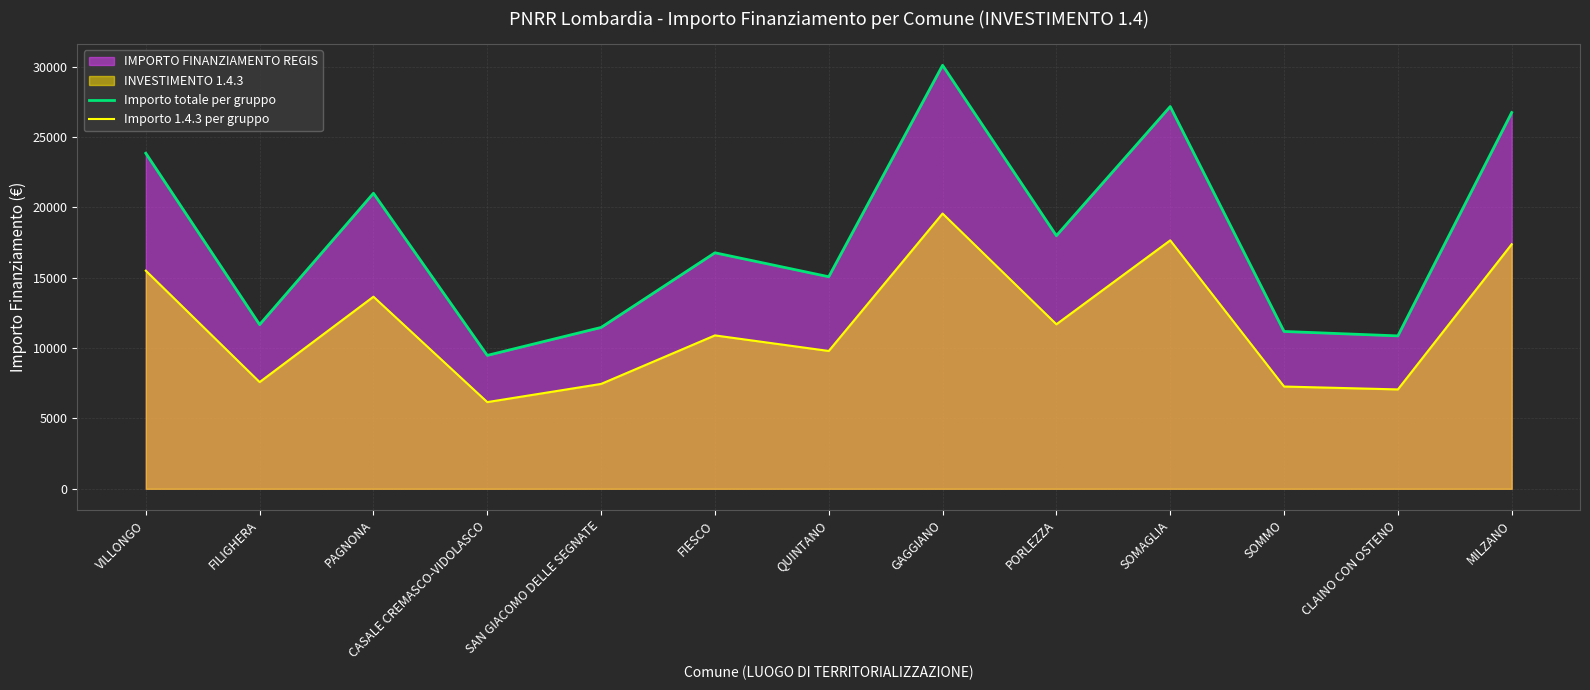

What is the label of the 8th point from the right?

FIESCO